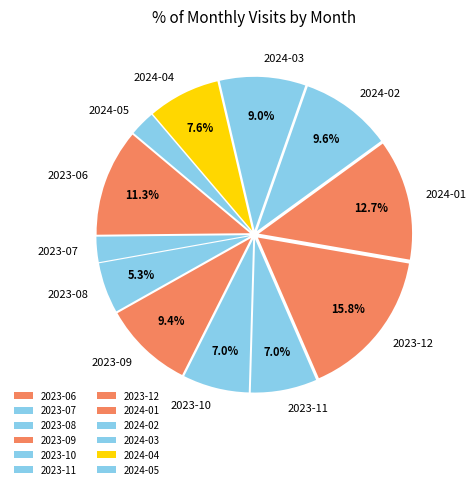

How many slices are in this pie chart?

12